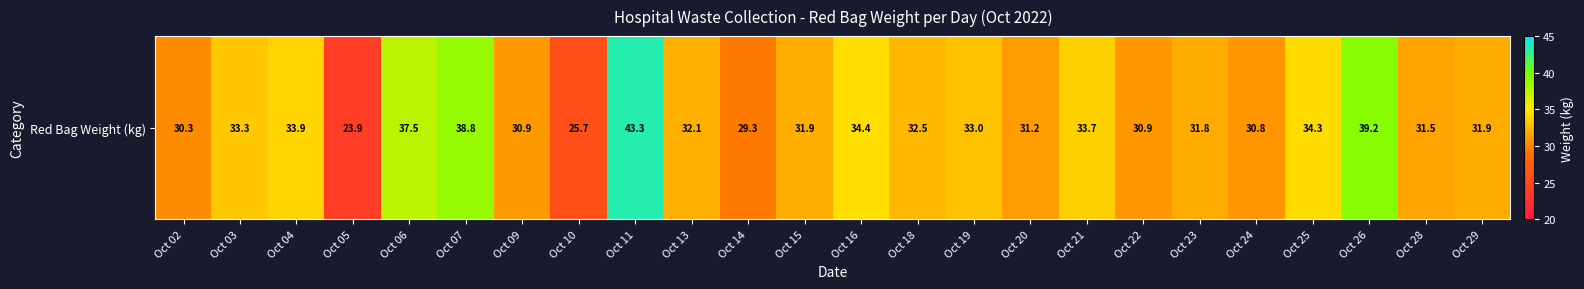

What is the greatest value displayed?

43.3